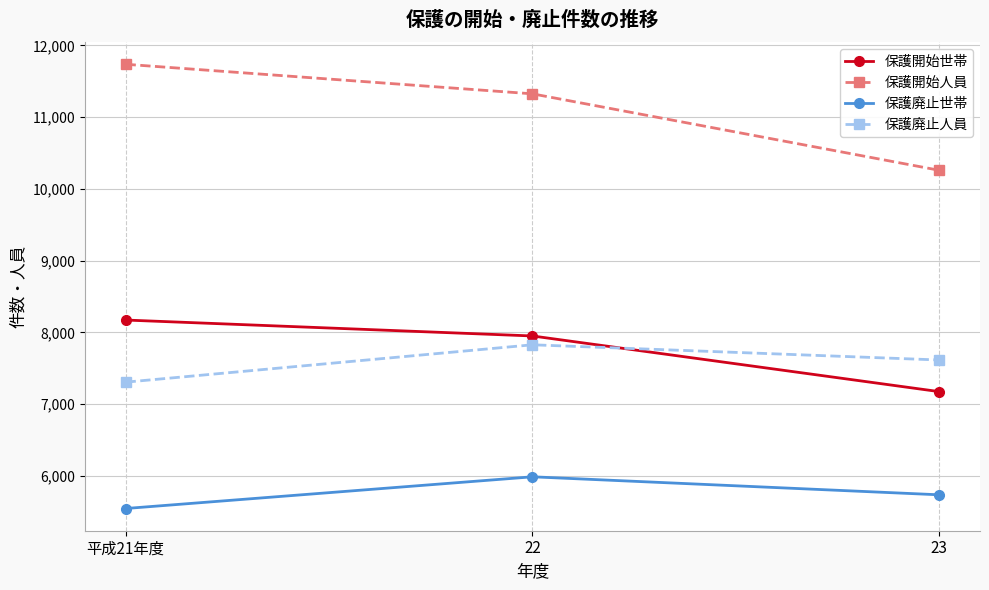

What is the label of the 2nd point from the left?

22